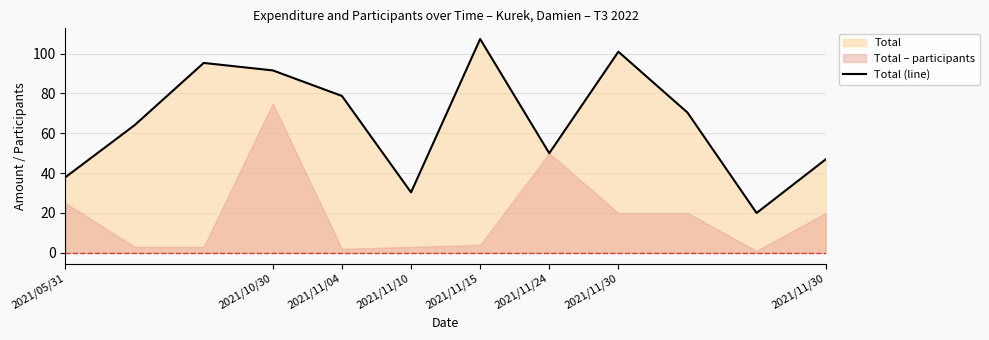

What value does the data have at 10?

20.0